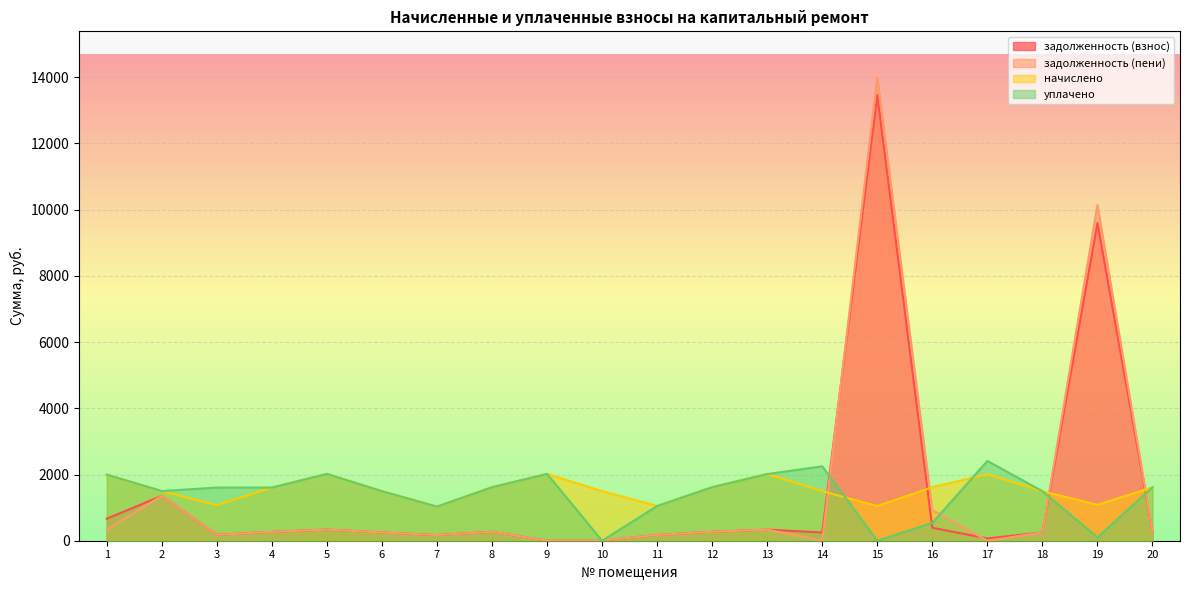

How many interior local peaks does the уплачено series have?

4